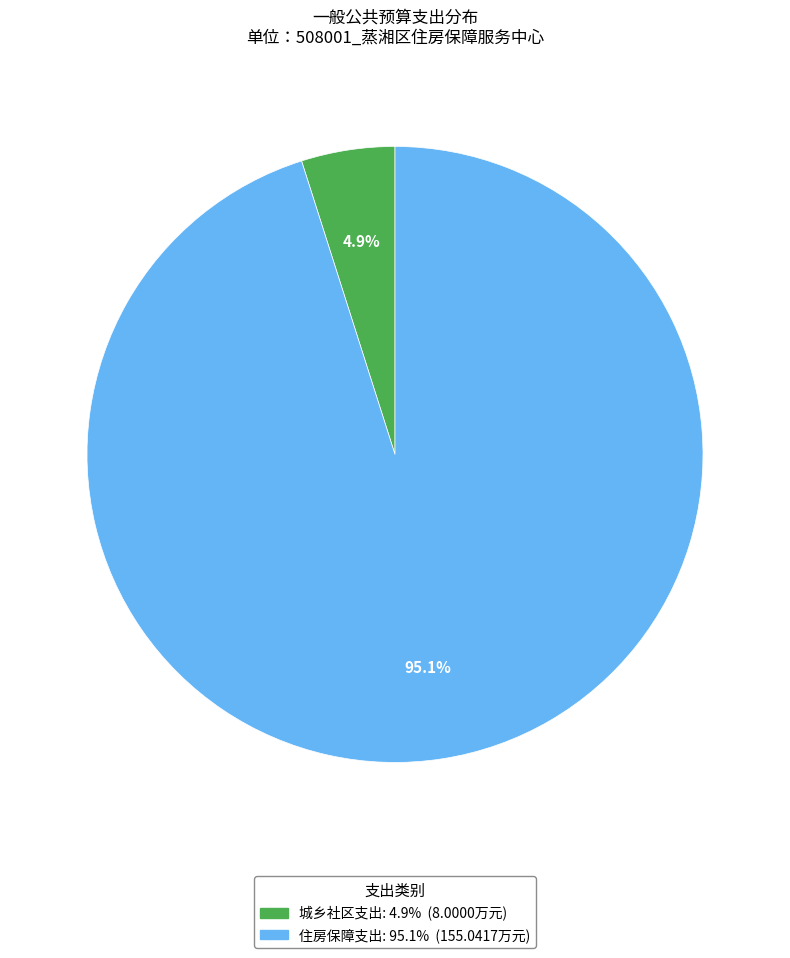

How much of the chart is everything except 城乡社区支出?

95.1%